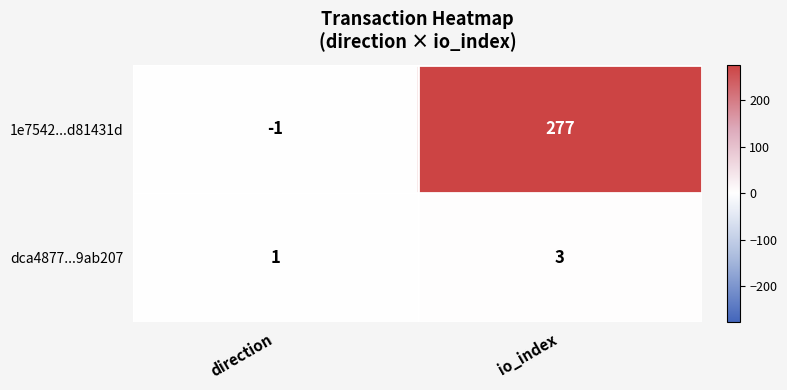

Rank the series by their maximum value, from lowest to highest.

dca4877...9ab207, 1e7542...d81431d